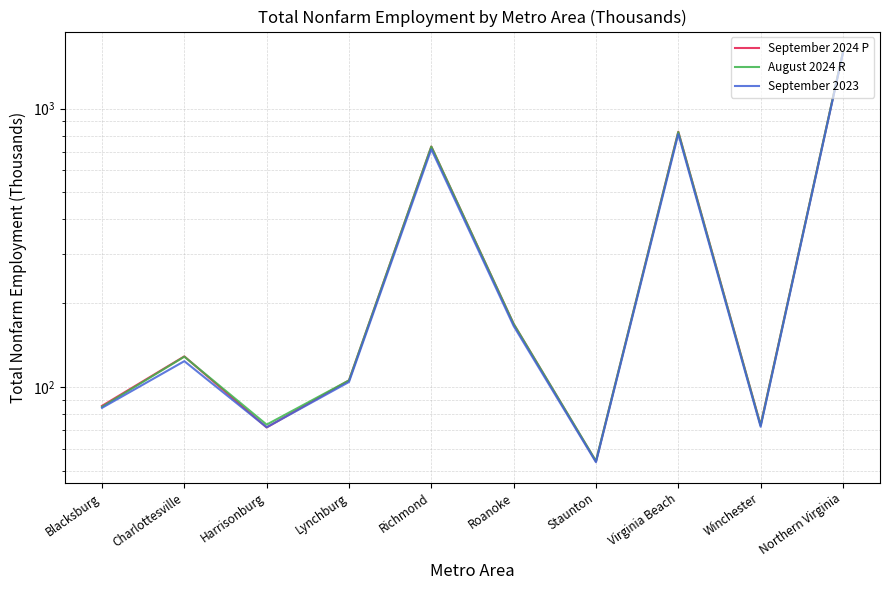

Reading left to right, extract all data points from this chart.

September 2024 P: 85.7	129.0	71.7	105.8	730.7	168.8	54.2	825.8	73.1	1591.2
August 2024 R: 85.0	128.7	73.4	105.8	730.2	168.7	54.3	823.6	72.9	1594.5
September 2023: 84.3	124.0	71.8	104.4	714.2	165.8	53.8	810.0	72.1	1580.8